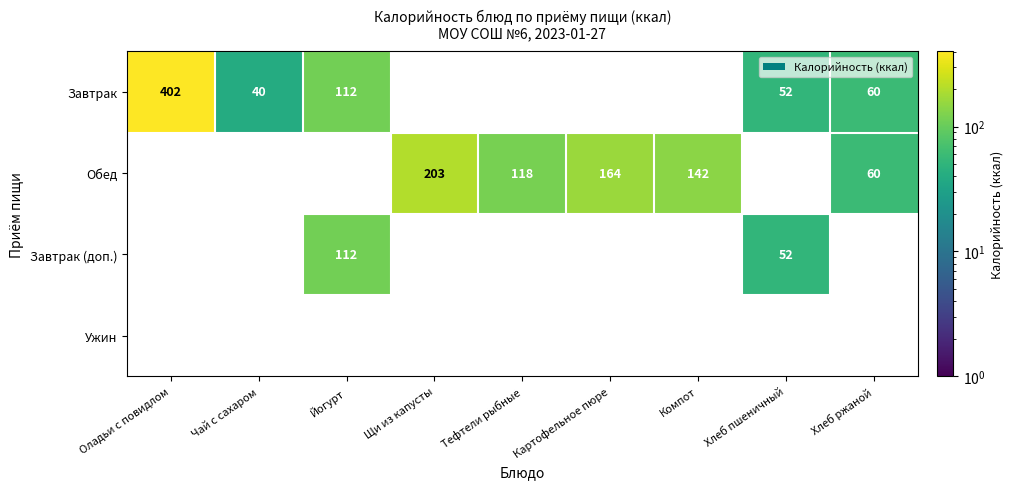

The value of Обед at Картофельное пюре is 164. True or false?

True